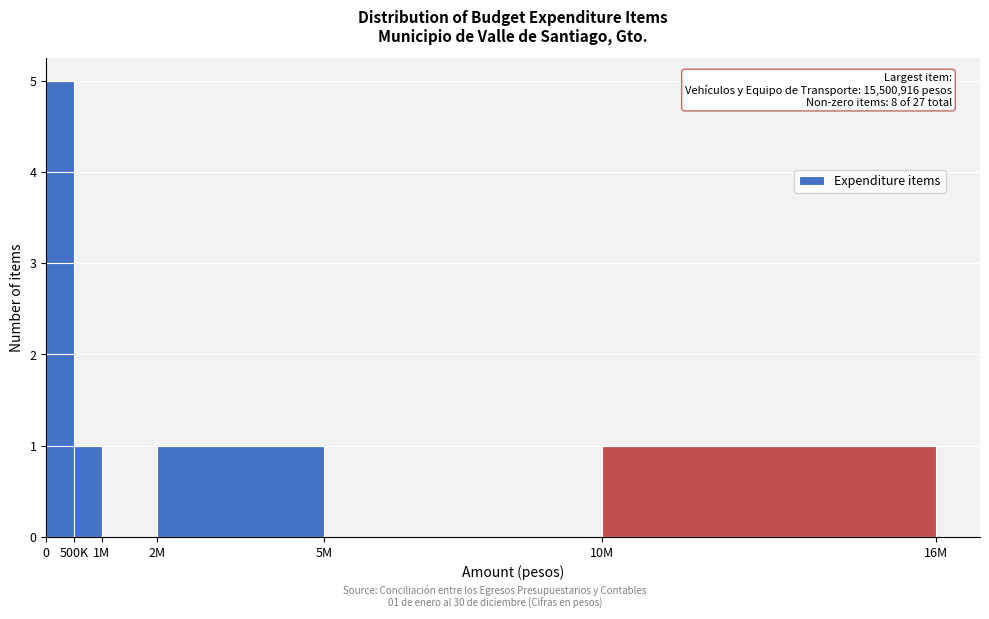

Reading left to right, list all the values displayed in this chart.

0=5	500K=1	1M=0	2M=1	5M=0	10M=1